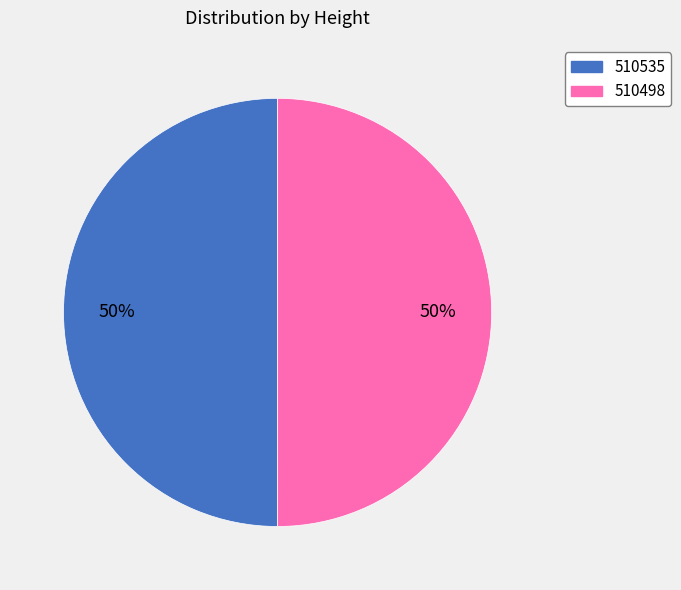

Do 510535 and 510498 together represent more than half of the pie?

Yes